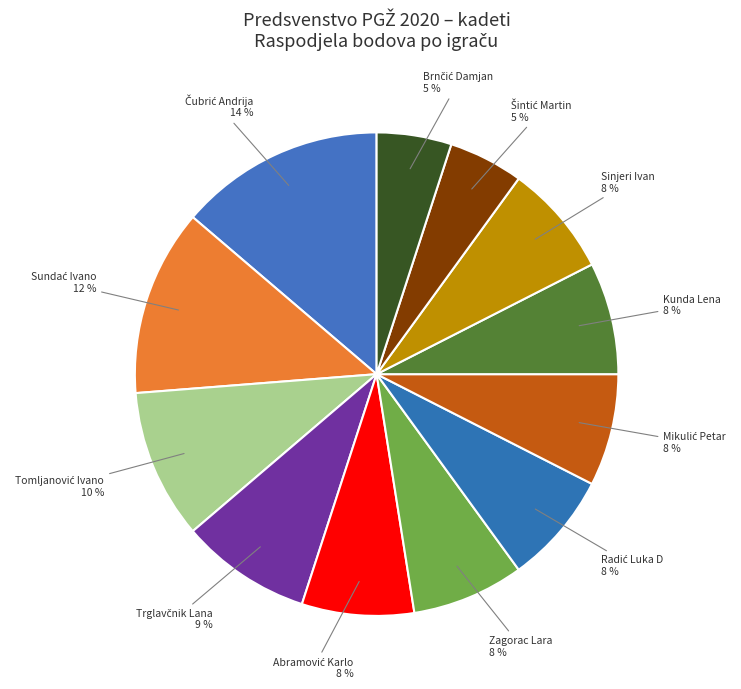

Does any single category account for the majority?

No